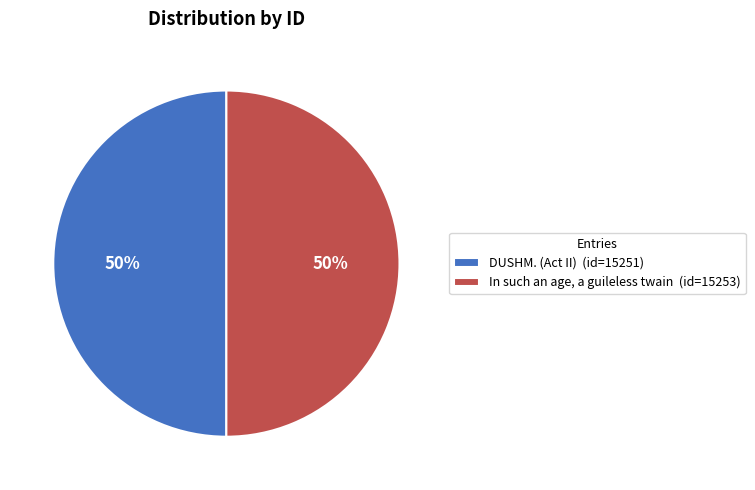

Approximately how many times larger is the value at In such an age, a guileless twain (id=15253) compared to DUSHM. (Act II) (id=15251)?

1.0